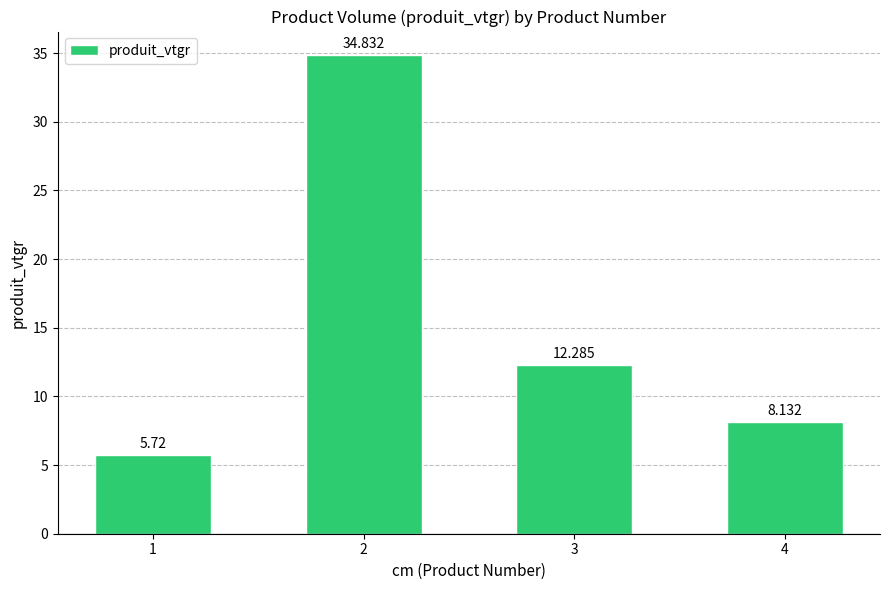

At which category does the chart reach its minimum across all series?

1